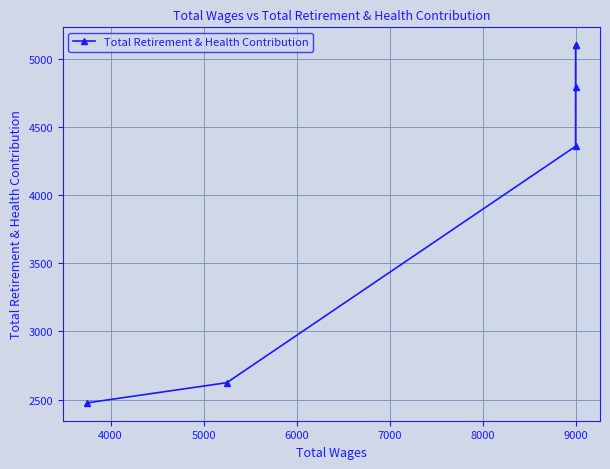

What is the average value?

4076